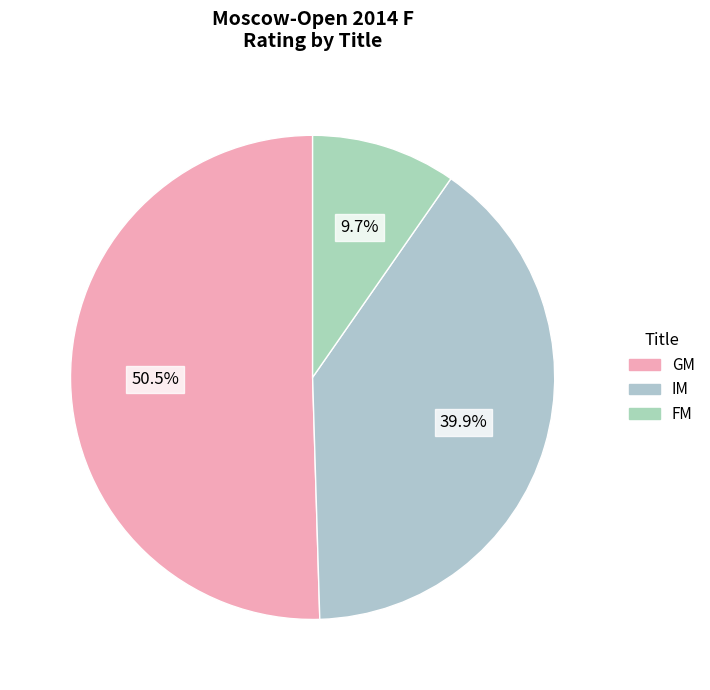

Count the number of slices in the pie.

3